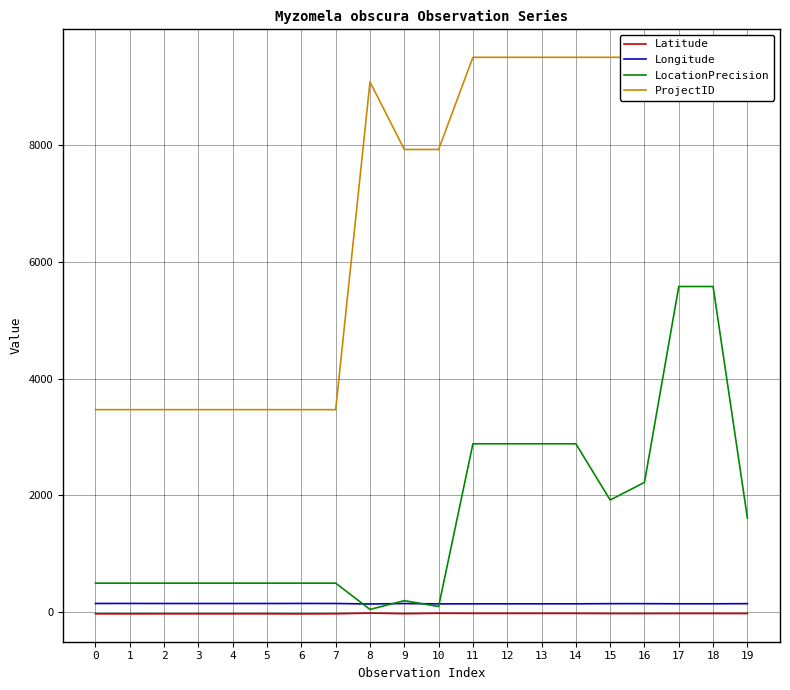

True or false: Latitude and Longitude intersect in this chart.

False